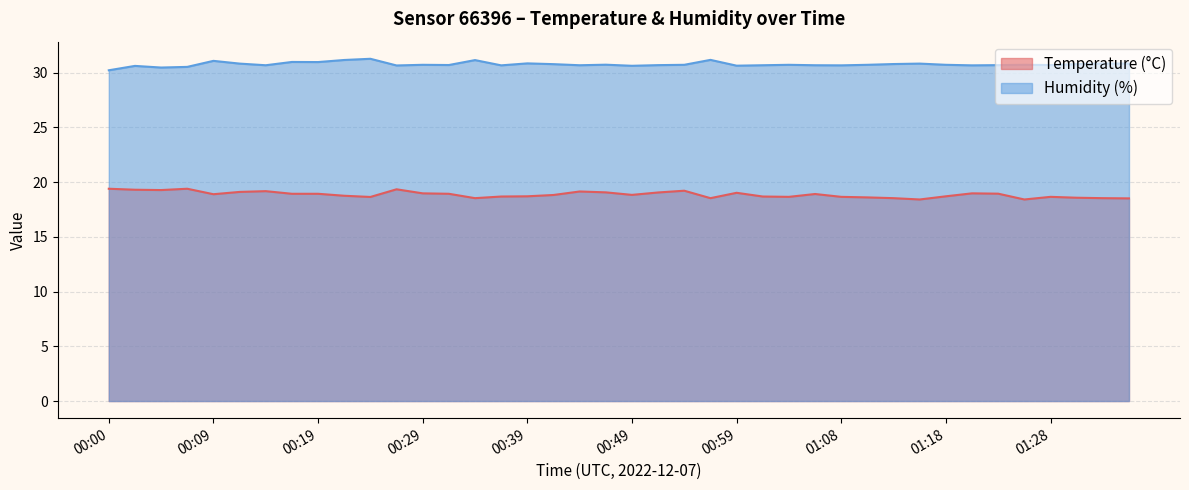

What is the sum of all Humidity (%) values?

1230.2